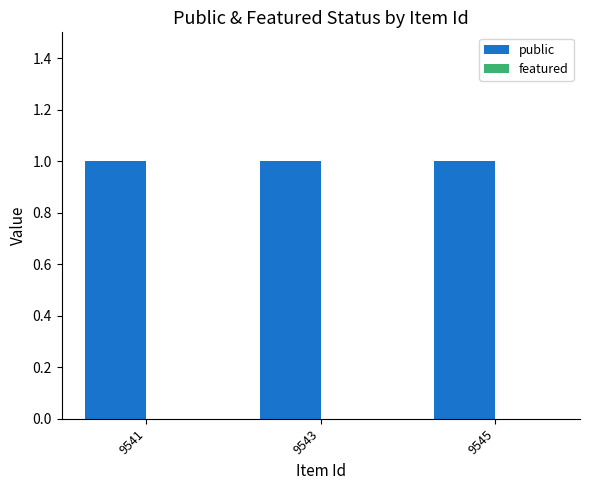

Reading left to right, transcribe all the data shown in this chart.

public: 9541=1	9543=1	9545=1
featured: 9541=0	9543=0	9545=0